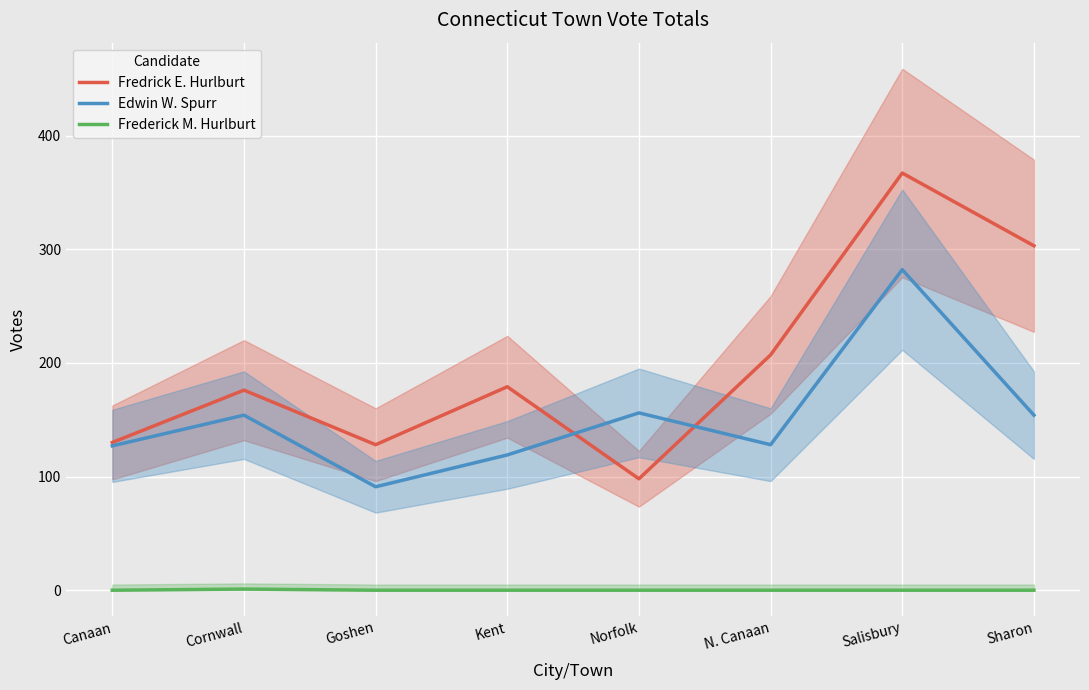

At which category is the sum across all series the highest?

Salisbury